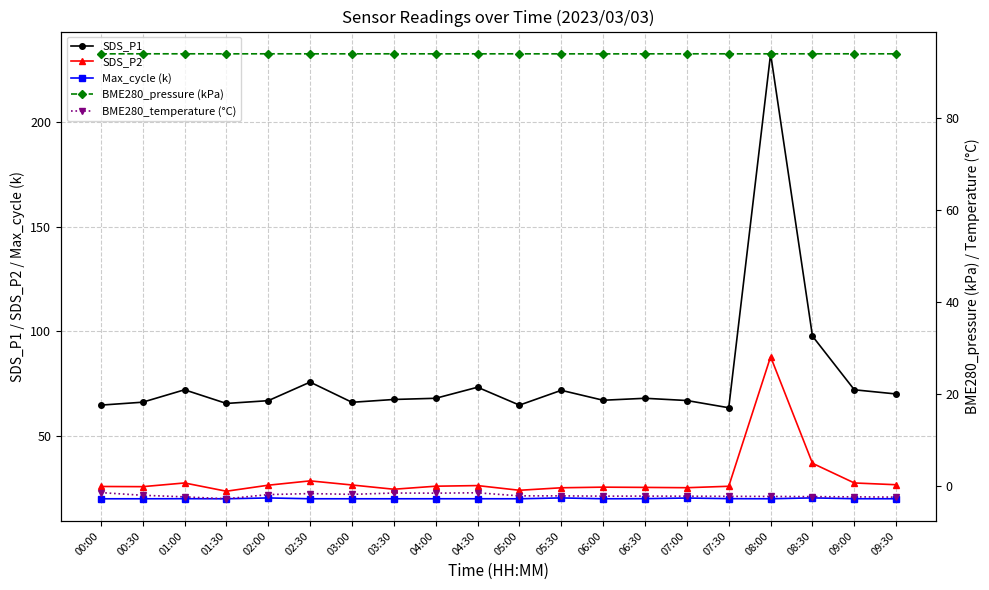

Does the chart display data point markers on the line(s)?

Yes